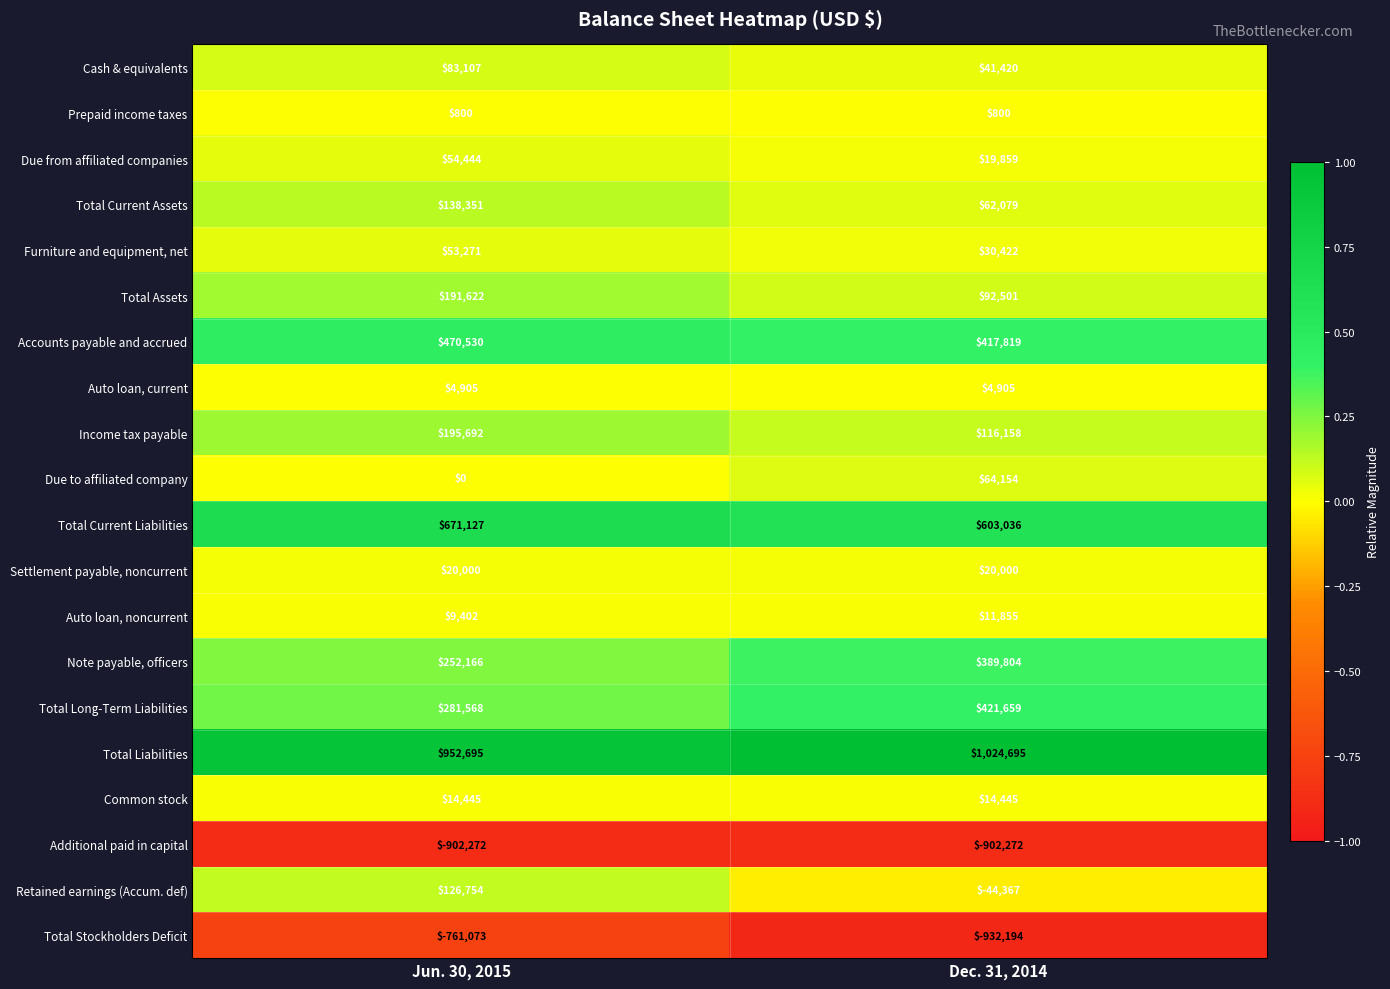

Rank the series at Dec. 31, 2014 from lowest to highest value.

Total Stockholders Deficit, Additional paid in capital, Retained earnings (Accum. def), Prepaid income taxes, Auto loan, current, Auto loan, noncurrent, Common stock, Due from affiliated companies, Settlement payable, noncurrent, Furniture and equipment, net, Cash & equivalents, Total Current Assets, Due to affiliated company, Total Assets, Income tax payable, Note payable, officers, Accounts payable and accrued, Total Long-Term Liabilities, Total Current Liabilities, Total Liabilities